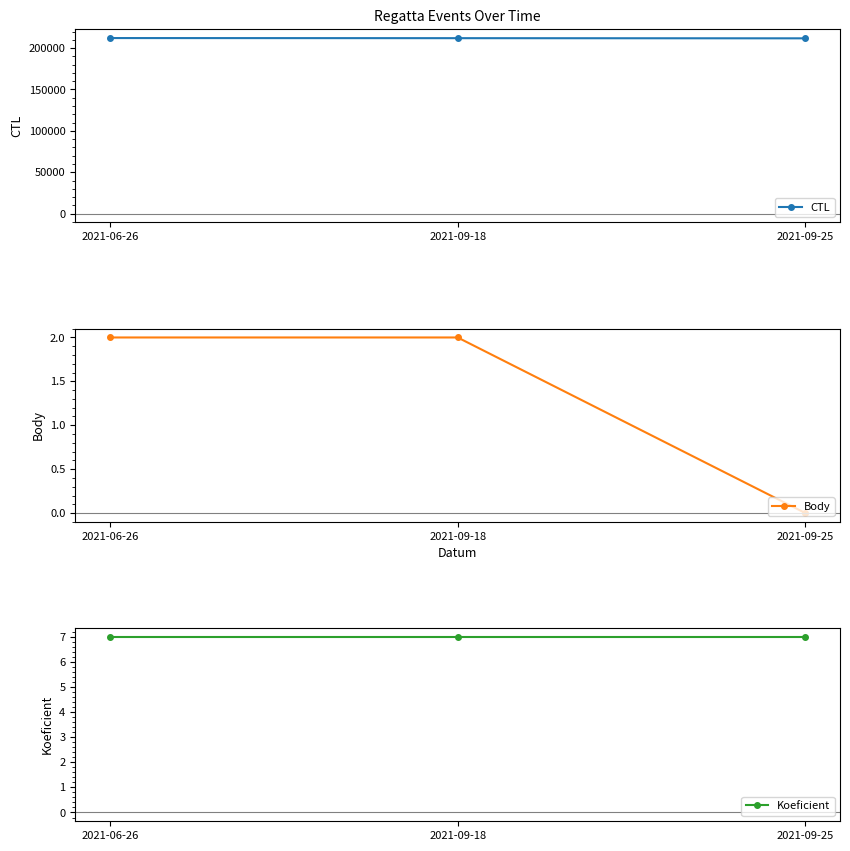

What is the lowest value of the Koeficient series?

7